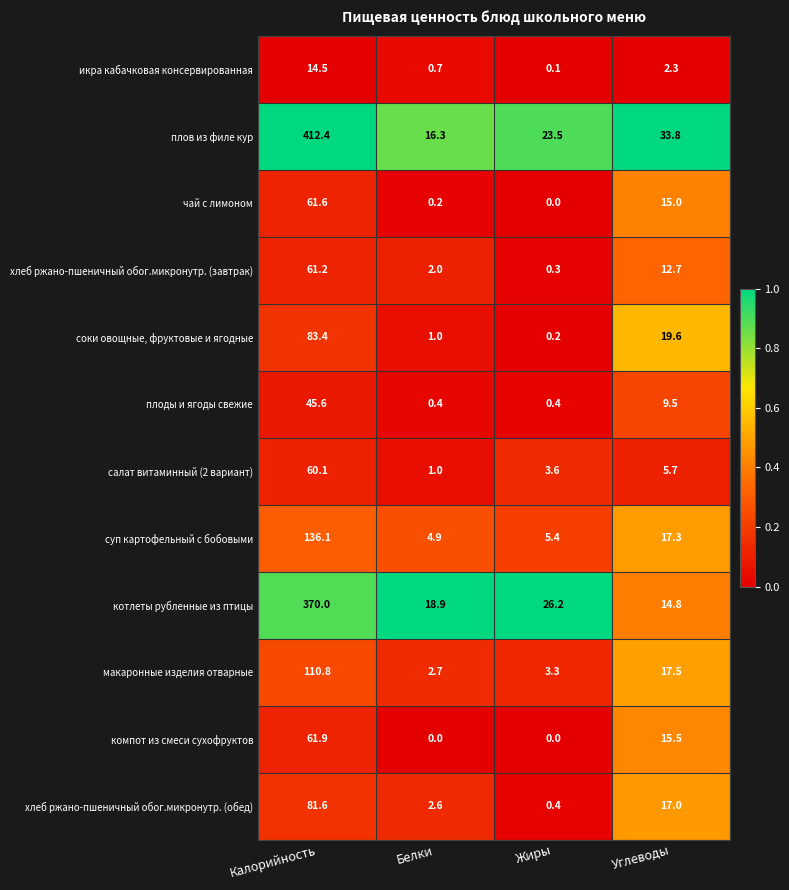

Rank the series at Углеводы from highest to lowest value.

плов из филе кур, соки овощные, фруктовые и ягодные, макаронные изделия отварные, суп картофельный с бобовыми, хлеб ржано-пшеничный обог.микронутр. (обед), компот из смеси сухофруктов, чай с лимоном, котлеты рубленные из птицы, хлеб ржано-пшеничный обог.микронутр. (завтрак), плоды и ягоды свежие, салат витаминный (2 вариант), икра кабачковая консервированная